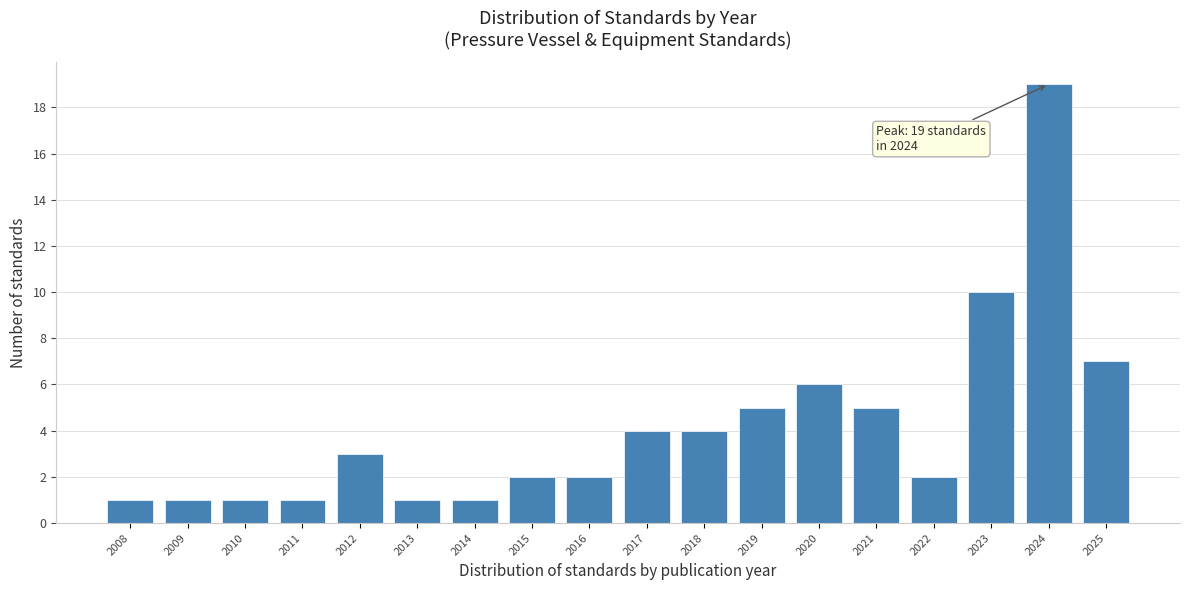

Reading left to right, extract all data points from this chart.

2008=1	2009=1	2010=1	2011=1	2012=3	2013=1	2014=1	2015=2	2016=2	2017=4	2018=4	2019=5	2020=6	2021=5	2022=2	2023=10	2024=19	2025=7